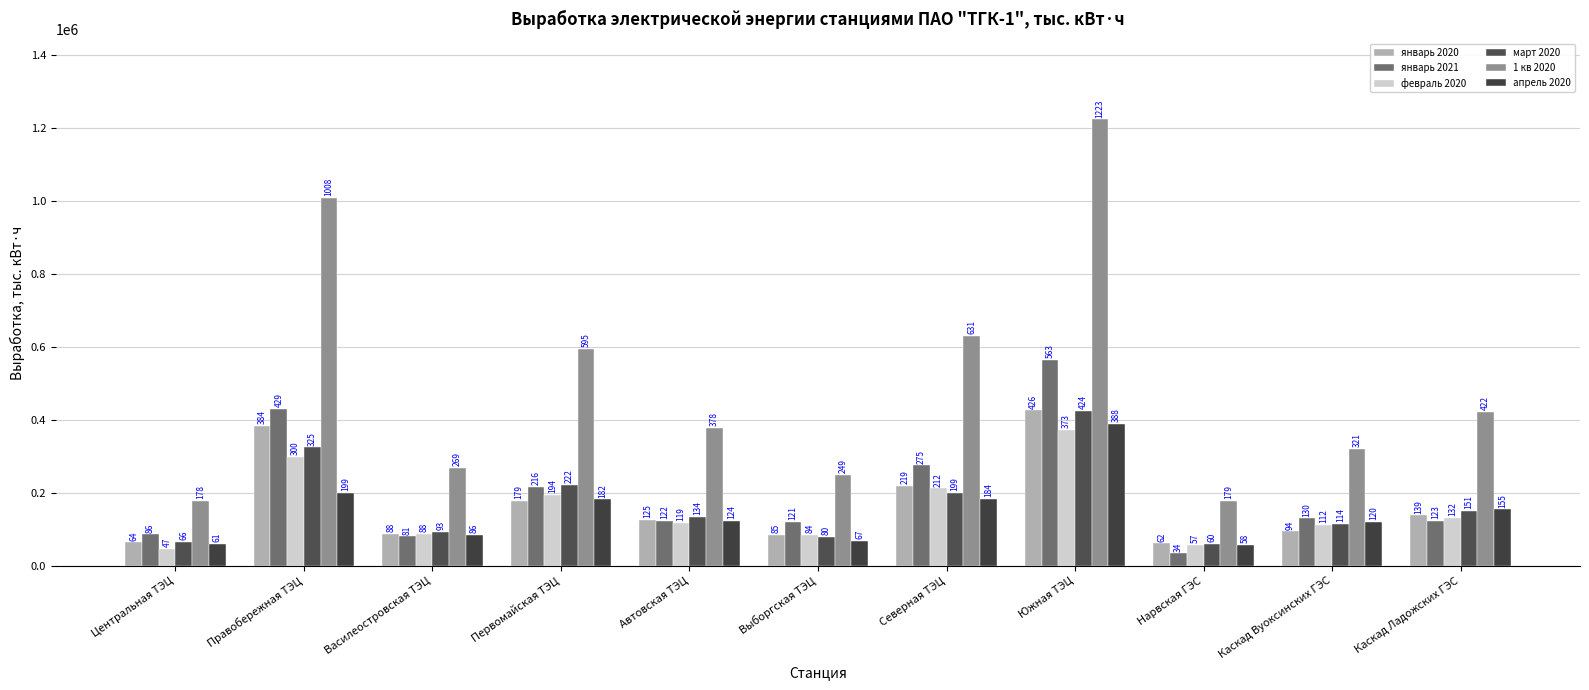

Are the bars horizontal?

No